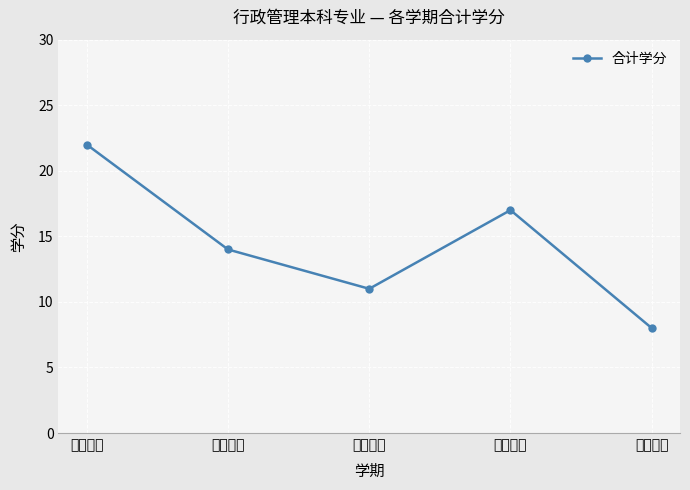

Reading left to right, transcribe all the data shown in this chart.

22	14	11	17	8